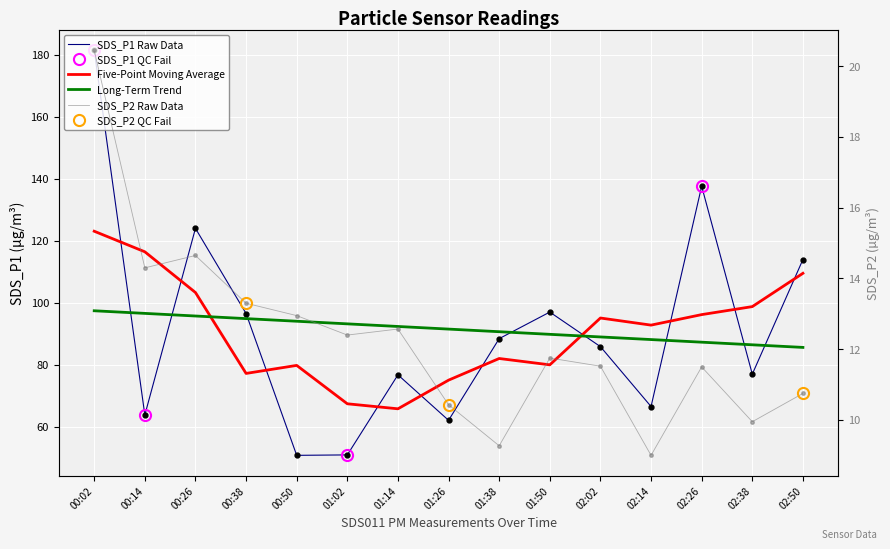

Read the SDS_P1 value at 02:02.

85.8